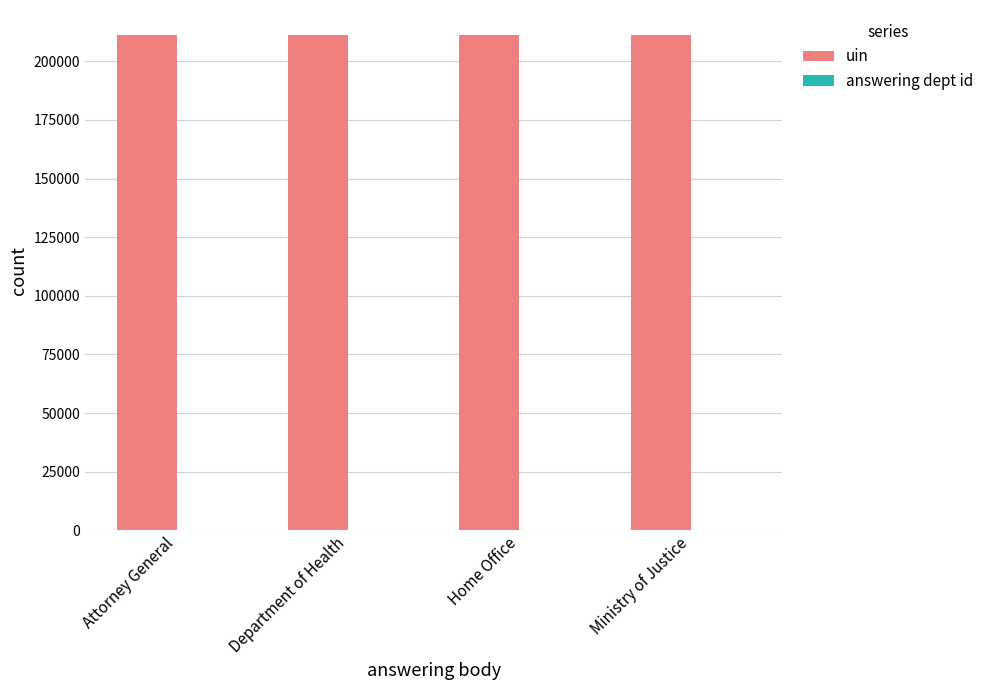

Which series has the largest total across all categories?

uin